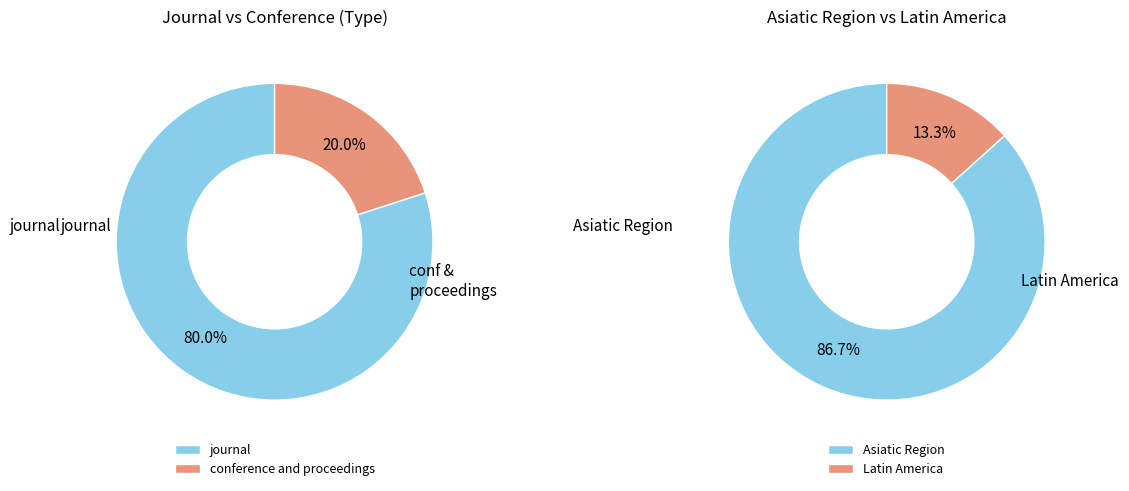

True or false: conference and proceedings accounts for 20% of the total.

True